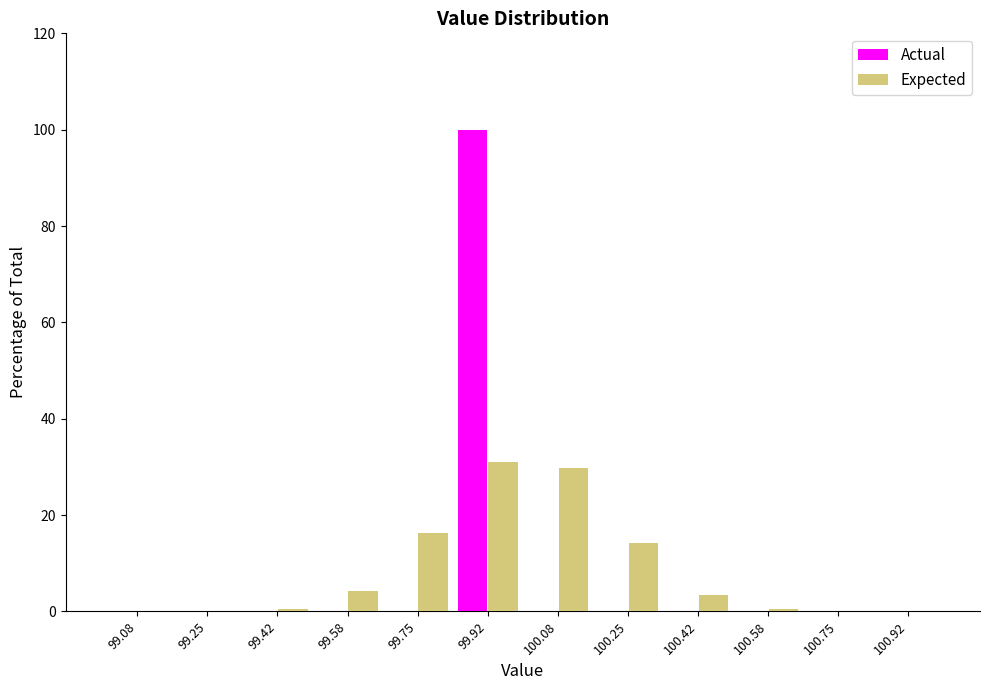

Reading left to right, list every range on the x-axis with the height of the bar of each series over it. Neither the bar edges nor the heights are printed on the chart, so give them approximately, as read against the axes.

99.00 to 99.16: Actual=0	Expected=under 2
99.16 to 99.34: Actual=0	Expected=under 2
99.34 to 99.50: Actual=0	Expected=under 2
99.50 to 99.66: Actual=0	Expected=4
99.66 to 99.84: Actual=0	Expected=16
99.84 to 100.00: Actual=100	Expected=32
100.00 to 100.16: Actual=0	Expected=30
100.16 to 100.34: Actual=0	Expected=14
100.34 to 100.50: Actual=0	Expected=4
100.50 to 100.66: Actual=0	Expected=under 2
100.66 to 100.84: Actual=0	Expected=under 2
100.84 to 101.00: Actual=0	Expected=under 2